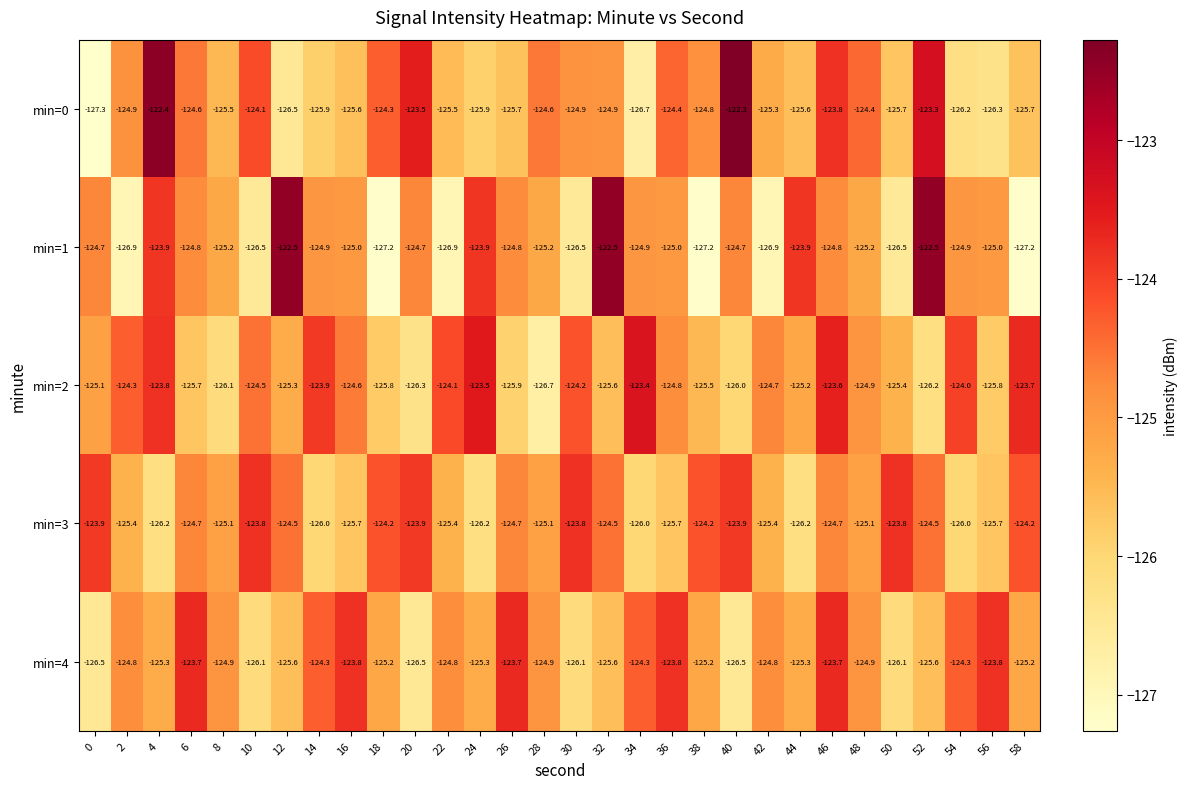

Which category has the highest value across all series?

40